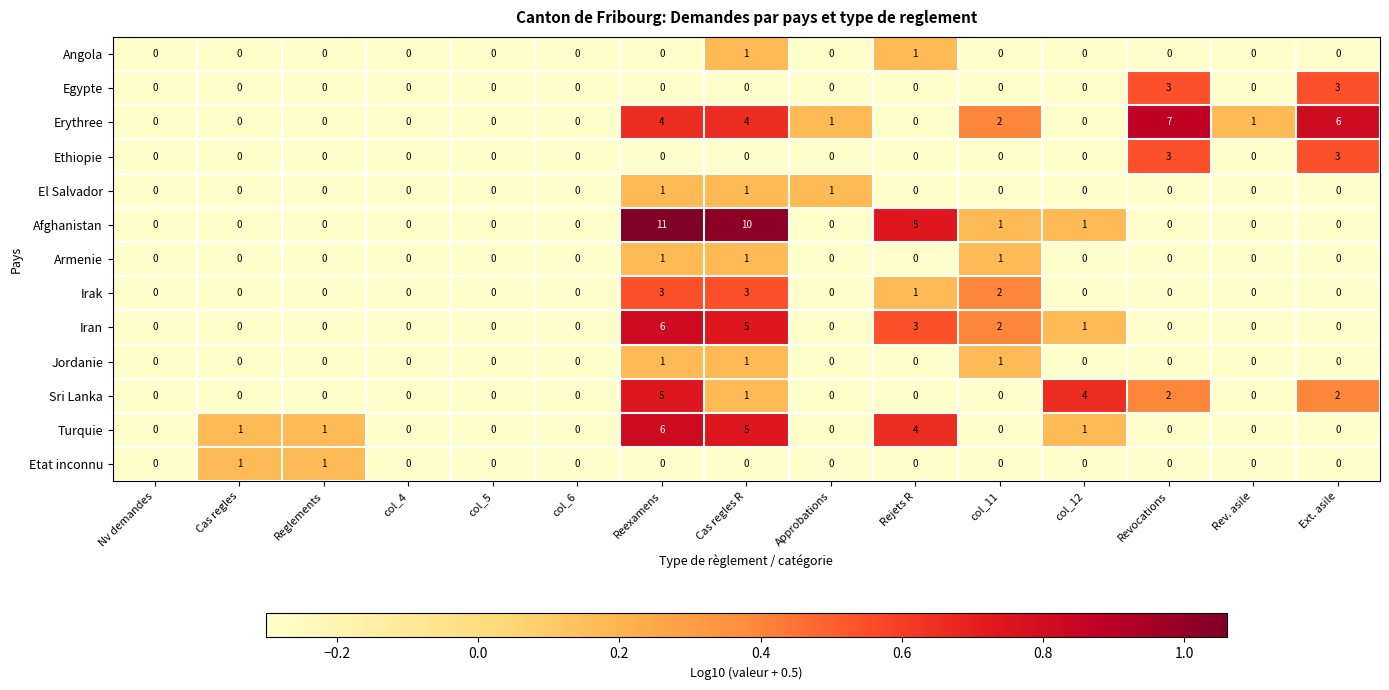

The Afghanistan series shows 5 at Rejets R. True or false?

True